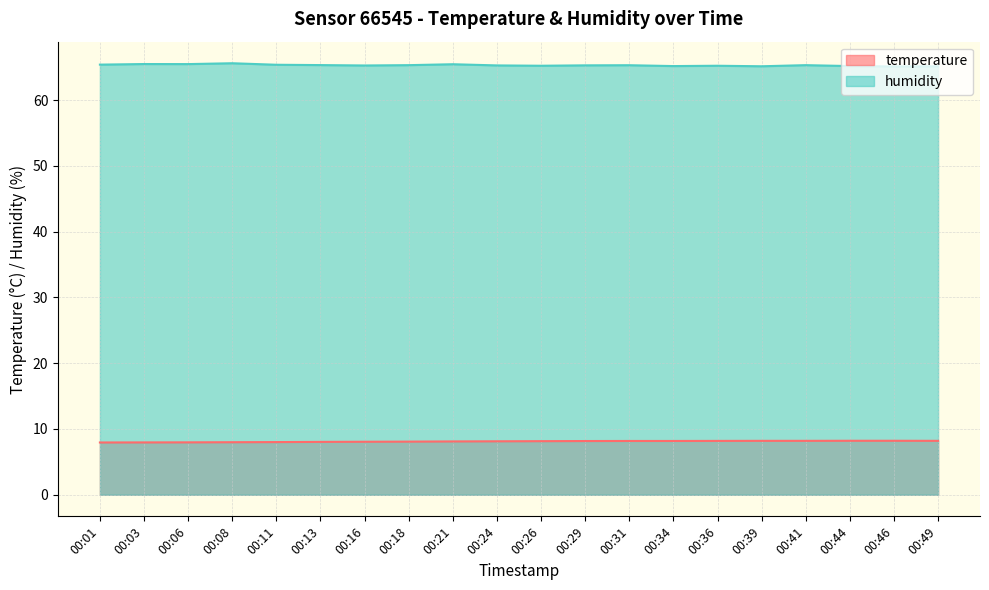

Which series changed the most between 00:08 and 00:34?

humidity